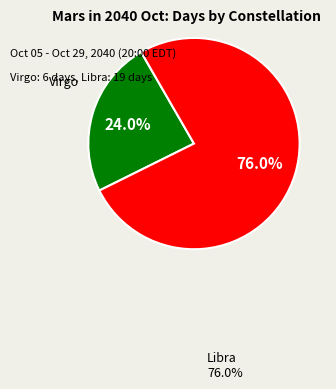

Does any single category account for the majority?

Yes